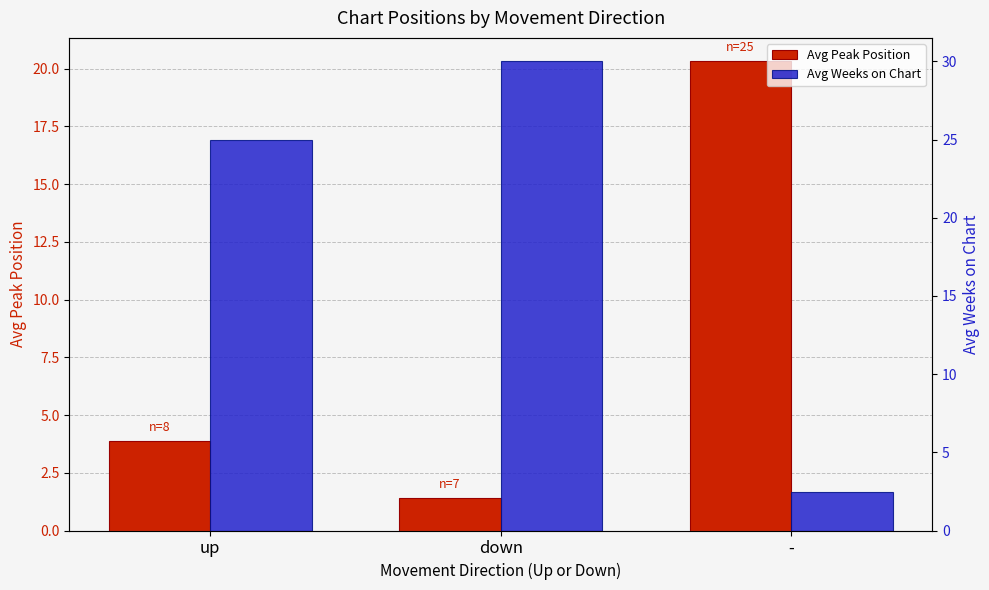

What is the average value of the Avg Peak Position series?

8.5